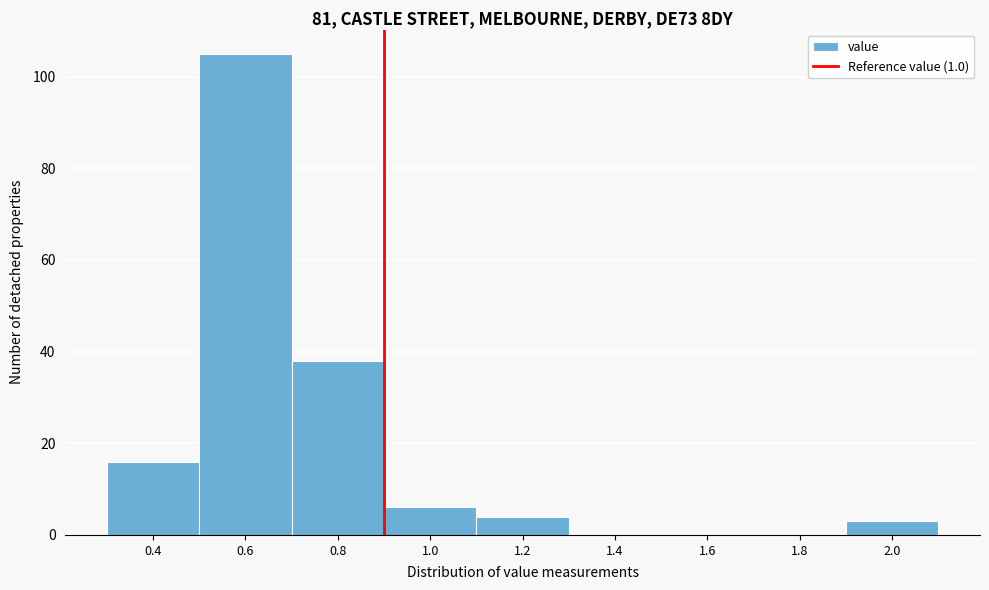

Reading left to right, what are all the values shown in this chart?

0.4=16	0.6=105	0.8=38	1.0=6	1.2=4	1.4=0	1.6=0	1.8=0	2.0=3